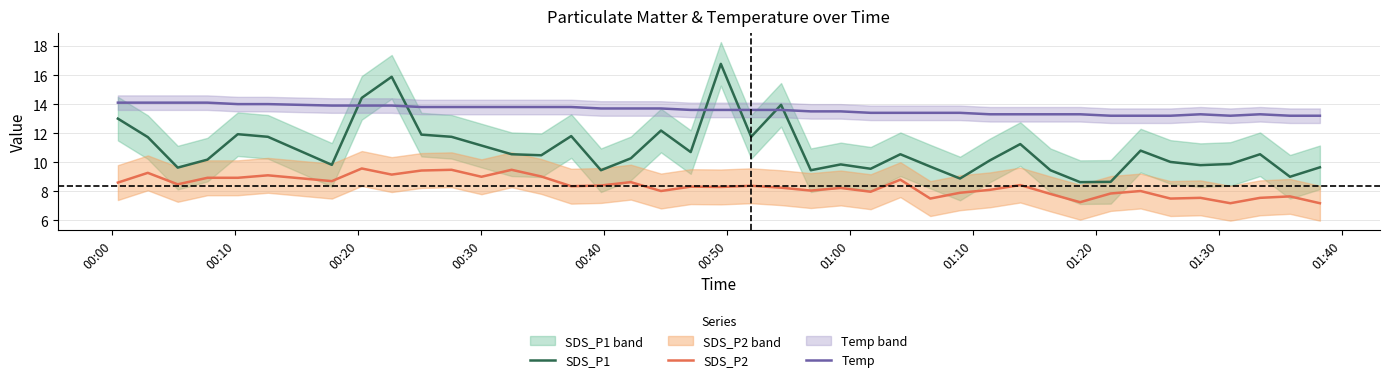

After their last crossing, which series has the higher values: SDS_P1 or Temp?

Temp